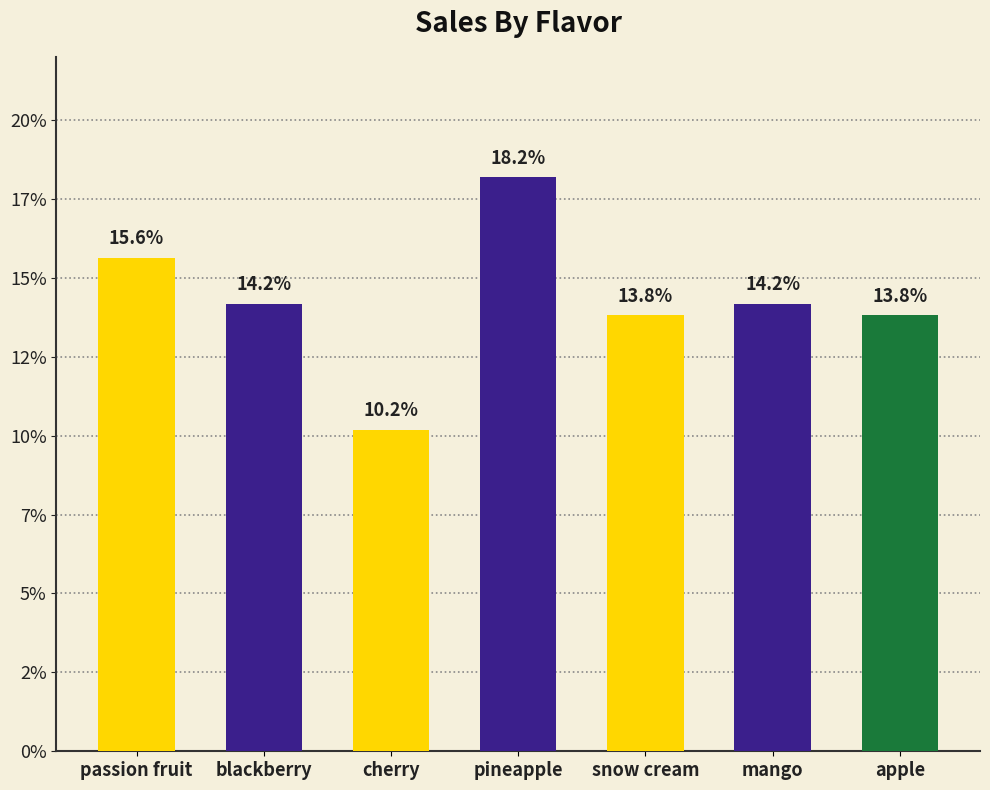

What is the average value?

0.1